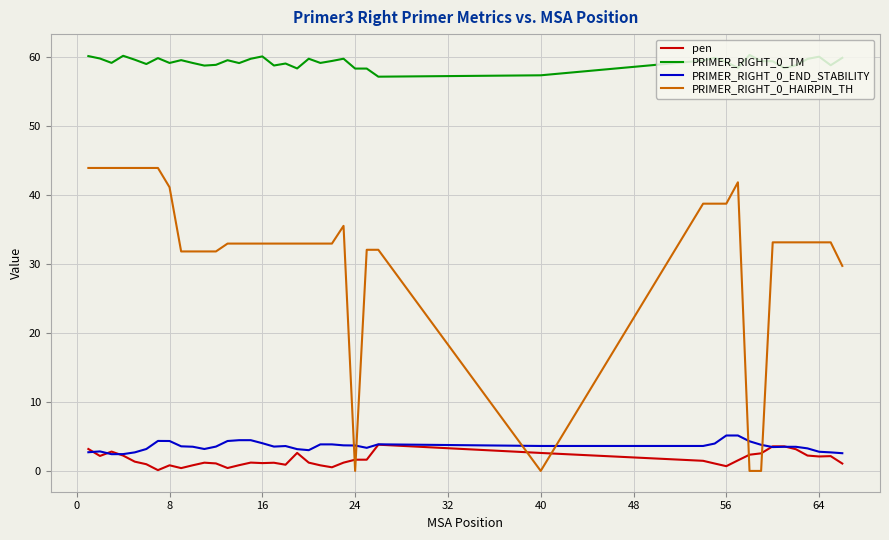

What are all the series names shown in the legend?

pen, PRIMER_RIGHT_0_TM, PRIMER_RIGHT_0_END_STABILITY, PRIMER_RIGHT_0_HAIRPIN_TH